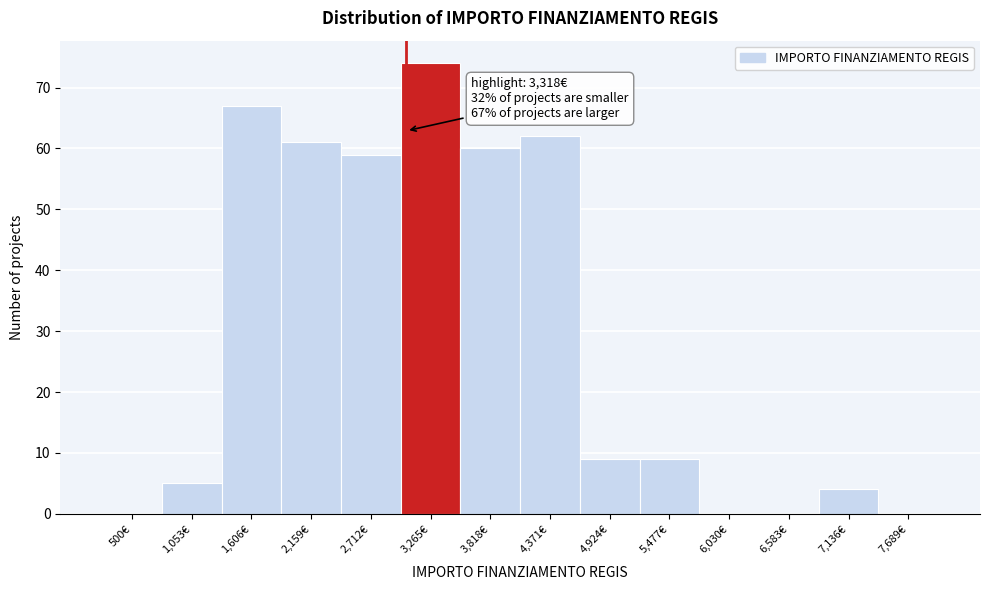

Reading left to right, list all the values displayed in this chart.

500€=0	1,053€=5	1,606€=67	2,159€=61	2,712€=59	3,265€=74	3,818€=60	4,371€=62	4,924€=9	5,477€=9	6,030€=0	6,583€=0	7,136€=4	7,689€=0